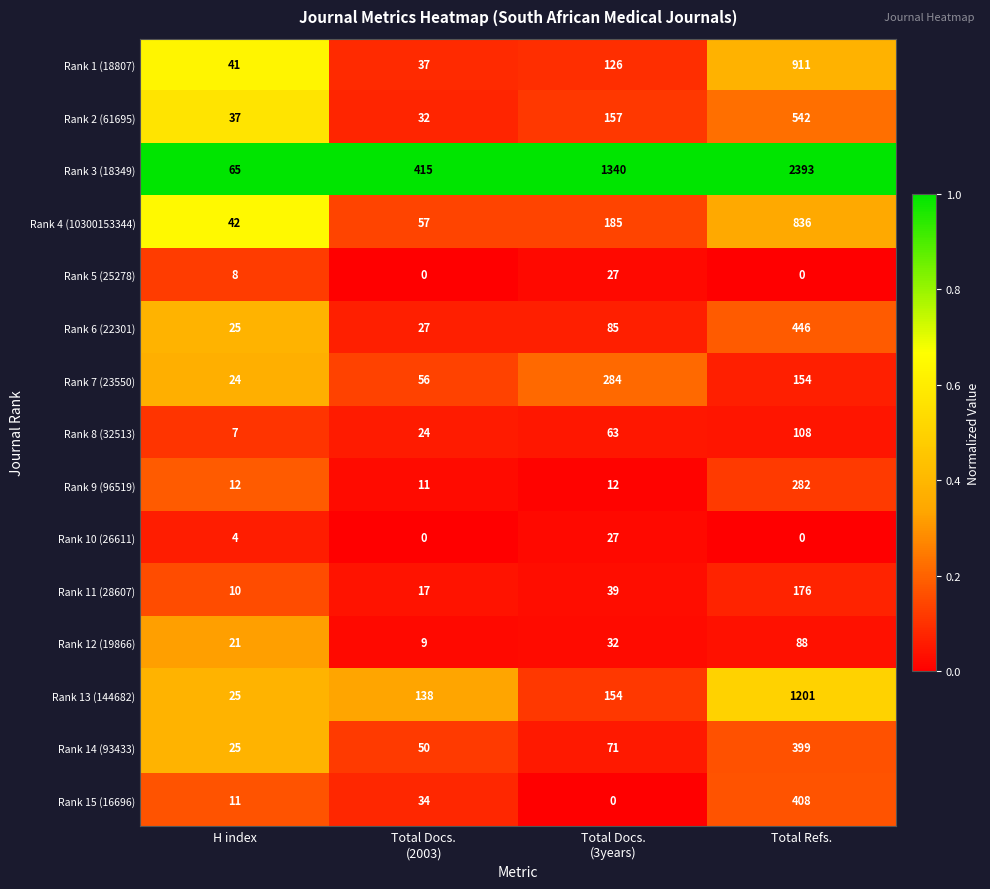

At which label is Rank 10 (26611) closest to 13?

H index